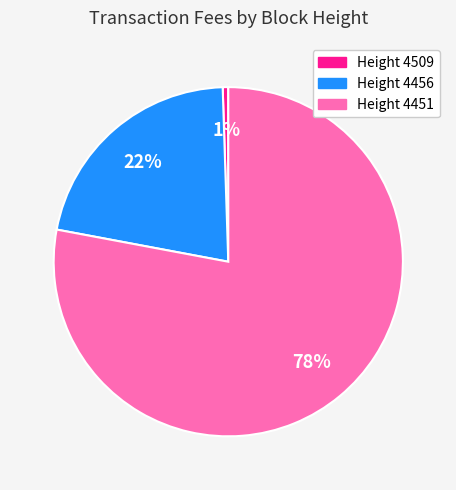

Does any single category account for the majority?

Yes